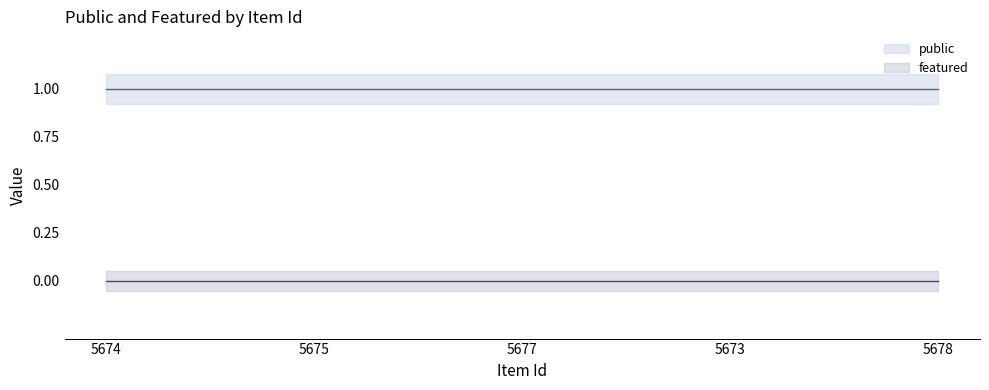

Rank the series by their average value, from lowest to highest.

featured, public